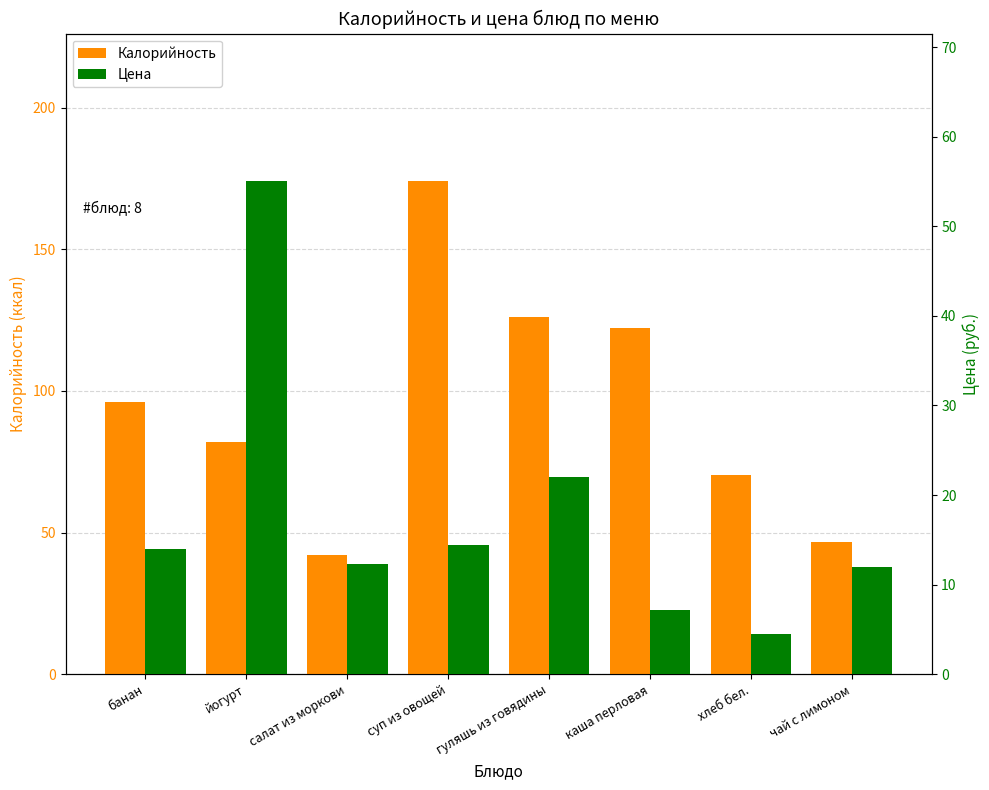

Reading left to right, what are all the values shown in this chart?

Калорийность: банан=96.0	йогурт=82.0	салат из моркови=42.3	суп из овощей=174.0	гуляшь из говядины=126.0	каша перловая=122.4	хлеб бел.=70.2	чай с лимоном=46.6
Цена: банан=14.0	йогурт=55.0	салат из моркови=12.3	суп из овощей=14.4	гуляшь из говядины=22.0	каша перловая=7.2	хлеб бел.=4.5	чай с лимоном=12.0